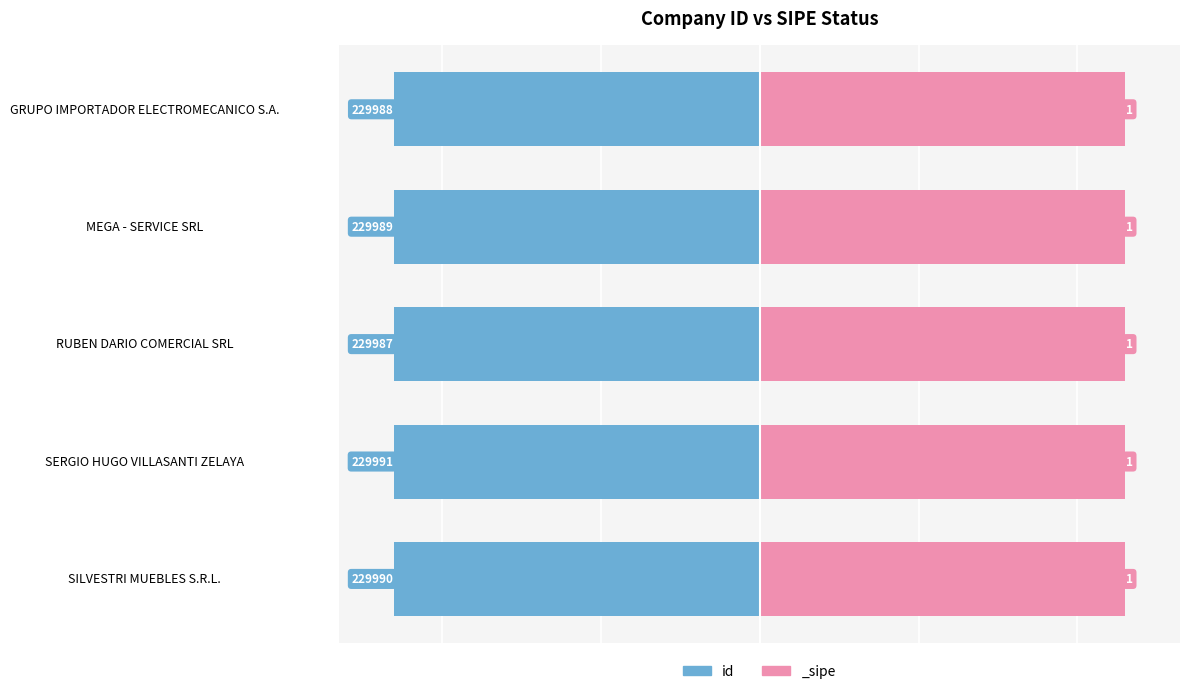

Is it true that the value at GRUPO IMPORTADOR ELECTROMECANICO S.A. is -146246?

False